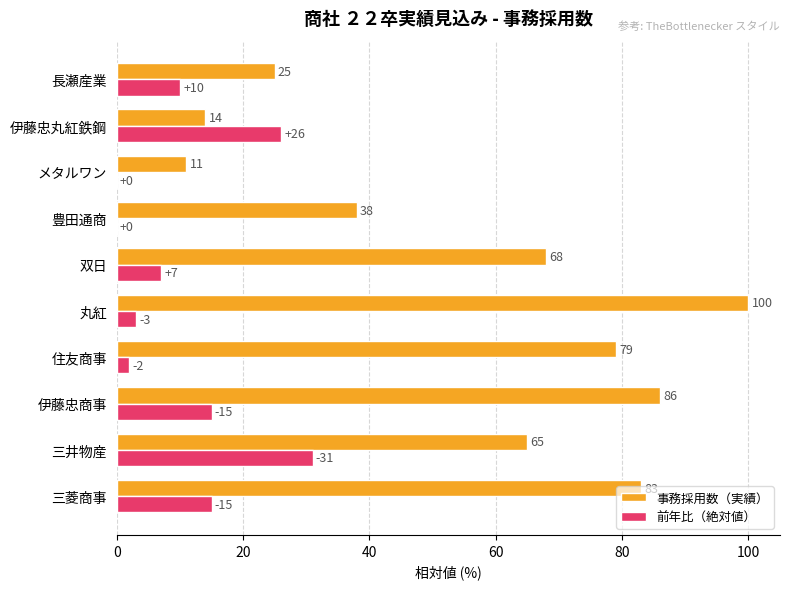

What is the sum of all 前年比（絶対値） values?

109.0